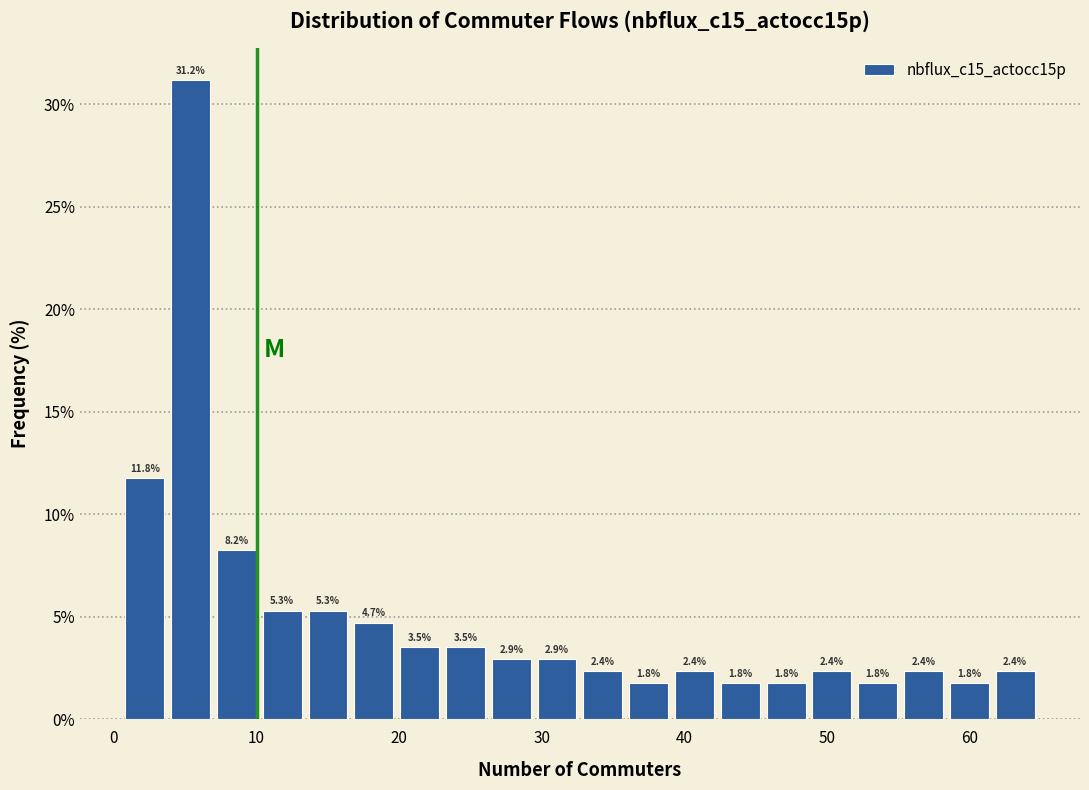

Around what value on the x-axis is the tallest bar? Give the approximate position of its centre, as read against the axis.

5